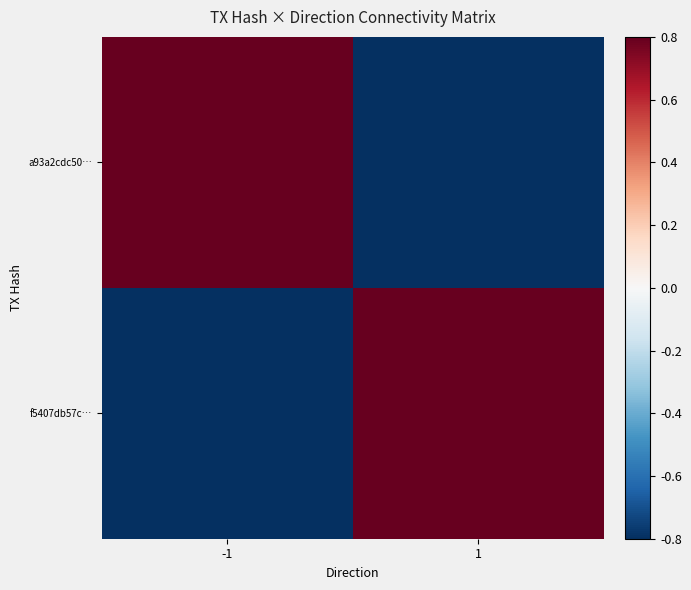

Which series has the largest range (max minus min)?

a93a2cdc50…